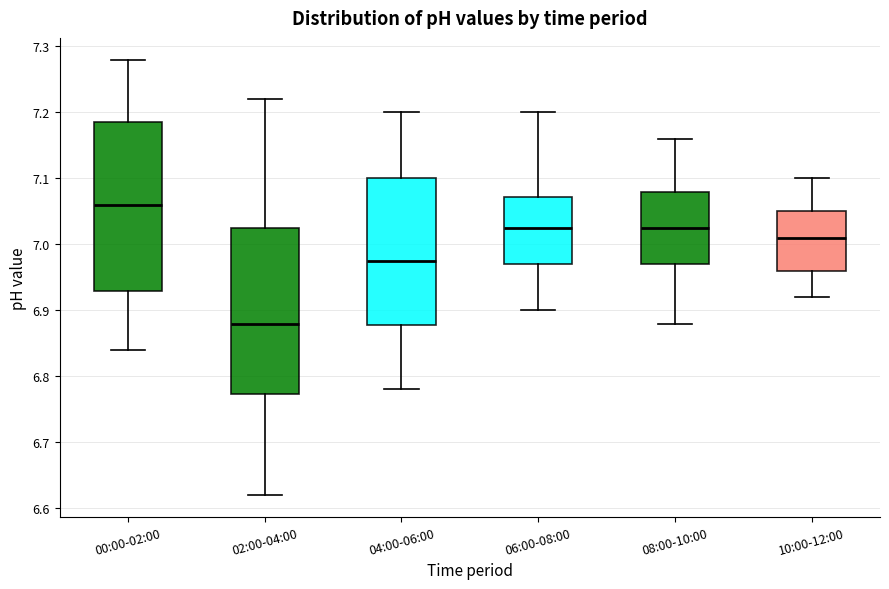

Reading left to right, transcribe this box plot: for each box, give where its median line is, the range the box spans, and where its two whiskers end, as read against the y-axis. The values are not printed on the chart, so give them approximately, as read against the axis.

00:00-02:00: median 7.06, box 6.93 to 7.19, whiskers 6.84 to 7.28
02:00-04:00: median 6.88, box 6.77 to 7.03, whiskers 6.62 to 7.22
04:00-06:00: median 6.98, box 6.88 to 7.10, whiskers 6.78 to 7.20
06:00-08:00: median 7.03, box 6.97 to 7.07, whiskers 6.90 to 7.20
08:00-10:00: median 7.03, box 6.97 to 7.08, whiskers 6.88 to 7.16
10:00-12:00: median 7.01, box 6.96 to 7.05, whiskers 6.92 to 7.10